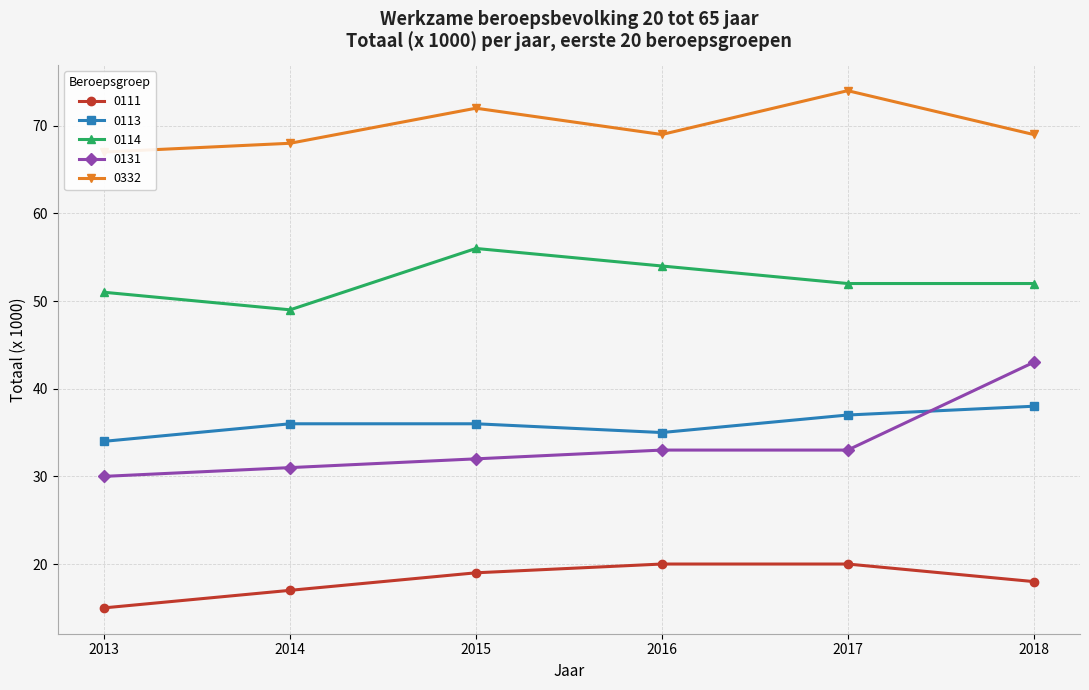

Which category has the highest value in the 0114 series?

2015